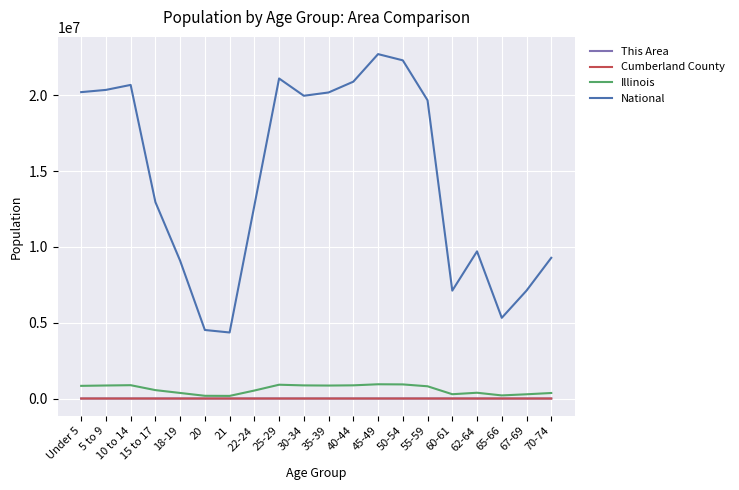

Which series has the largest total across all categories?

National